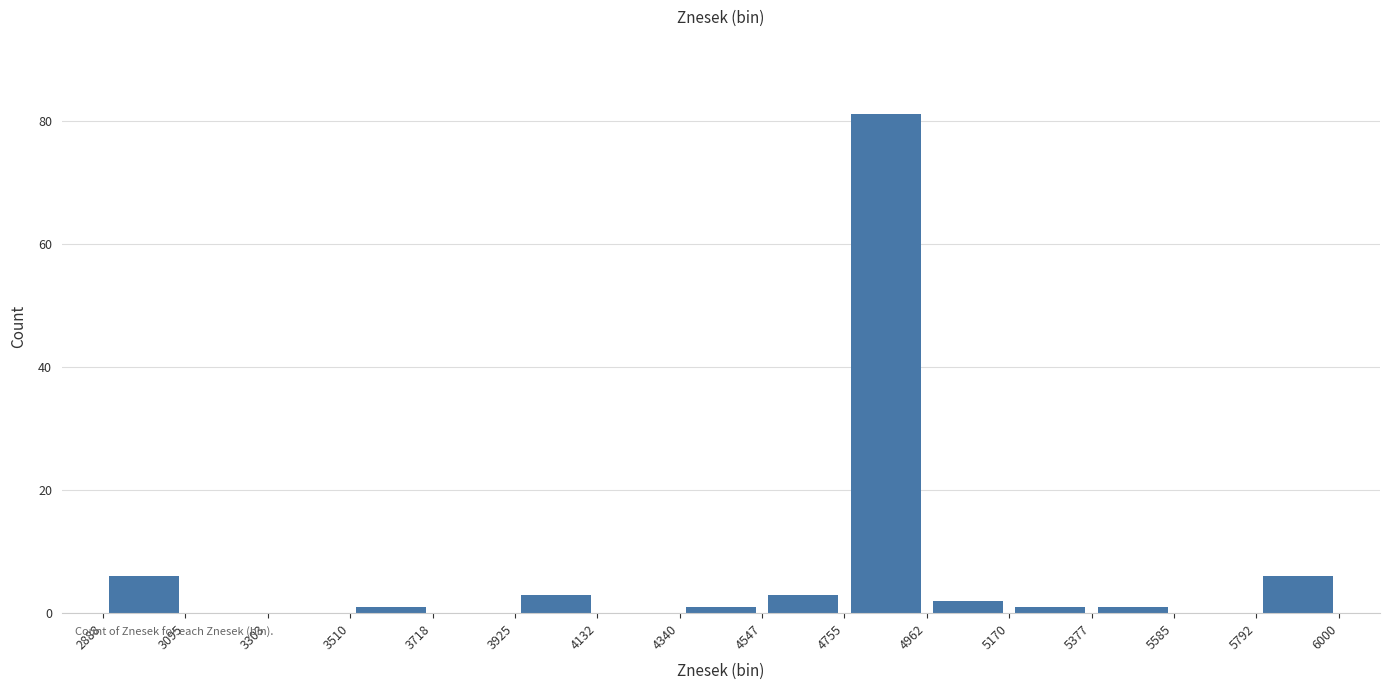

Reading left to right, transcribe this chart: for each bar, give the range it covers on the x-axis and its height. The values are not printed on the chart, so give them approximately, as read against the axis.

2888 to 3095: 6
3095 to 3303: 0
3303 to 3510: 0
3510 to 3718: under 2
3718 to 3925: 0
3925 to 4132: 4
4132 to 4340: 0
4340 to 4547: under 2
4547 to 4755: 4
4755 to 4962: 82
4962 to 5170: 2
5170 to 5377: under 2
5377 to 5585: under 2
5585 to 5792: 0
5792 to 6000: 6